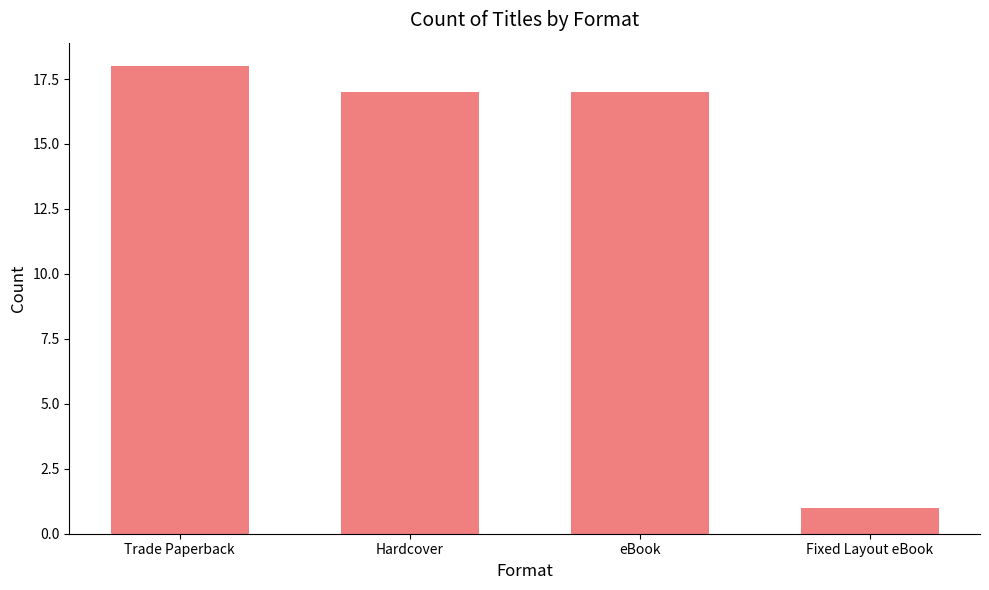

Is it true that the value at eBook is 28?

False